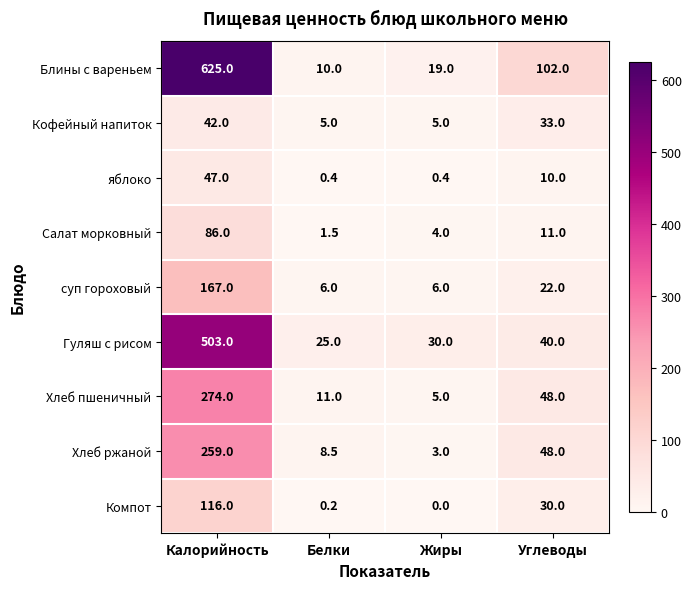

Count the number of categories in the chart.

4